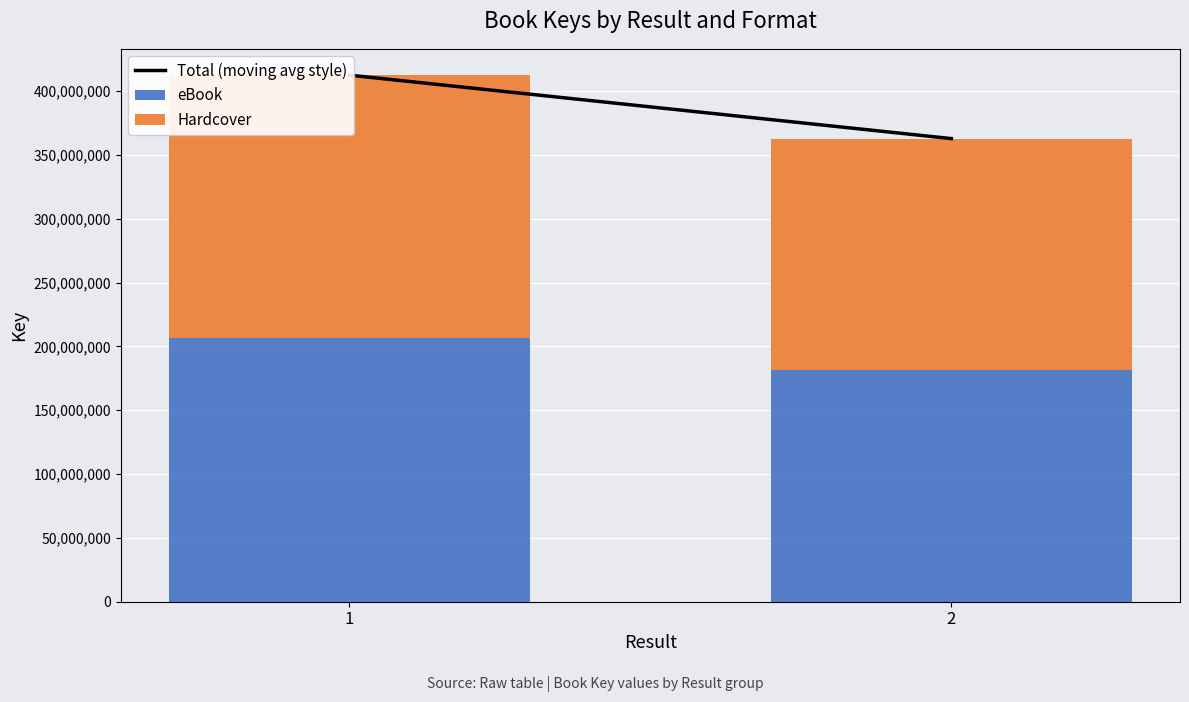

What is the minimum value shown in the chart?

181409185